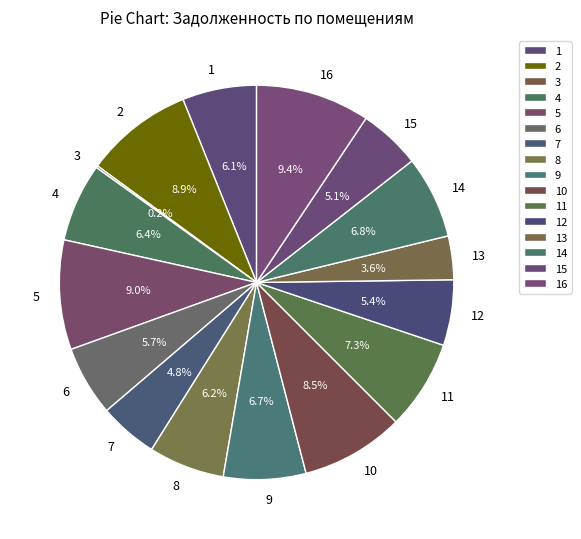

To the nearest percent, what portion does 8 represent?

6%